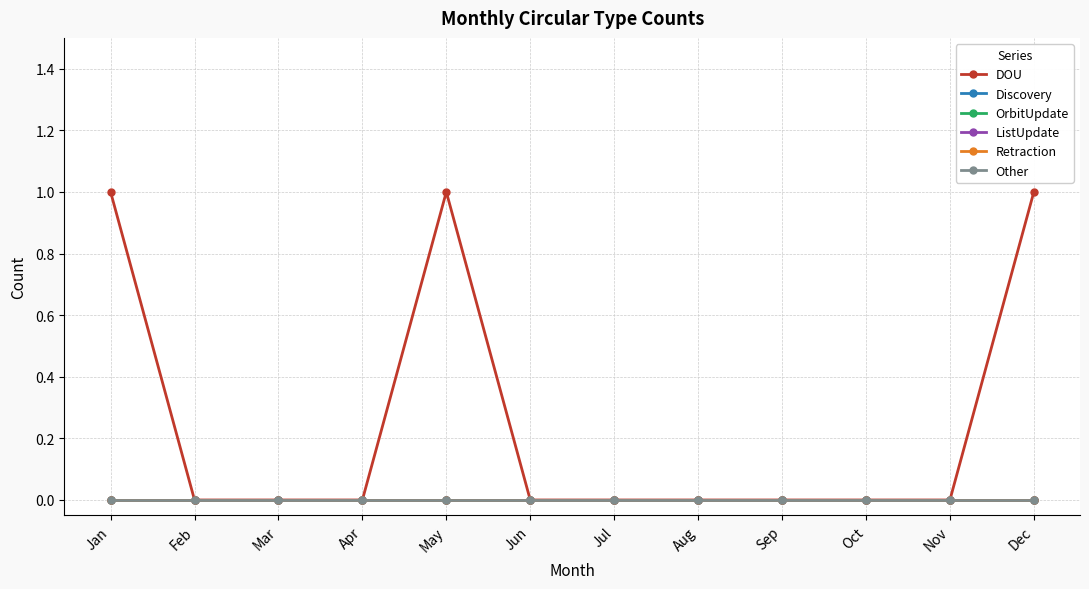

Which has a higher value, Sep or Feb?

Sep